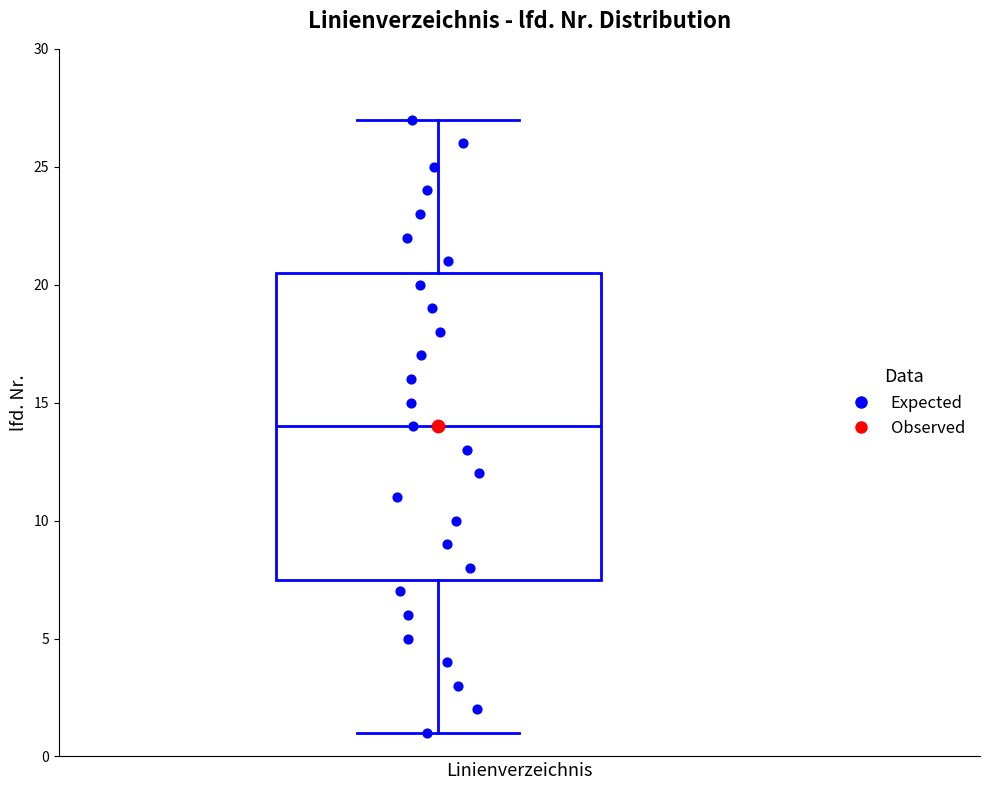

Read this box plot against the y-axis: the position of the median line, the range covered by the box, and the ends of both whiskers. The values are not printed on the chart, so give them approximately, as read against the axis.

median 14.0, box 7.5 to 20.5, whiskers 1.0 to 27.0